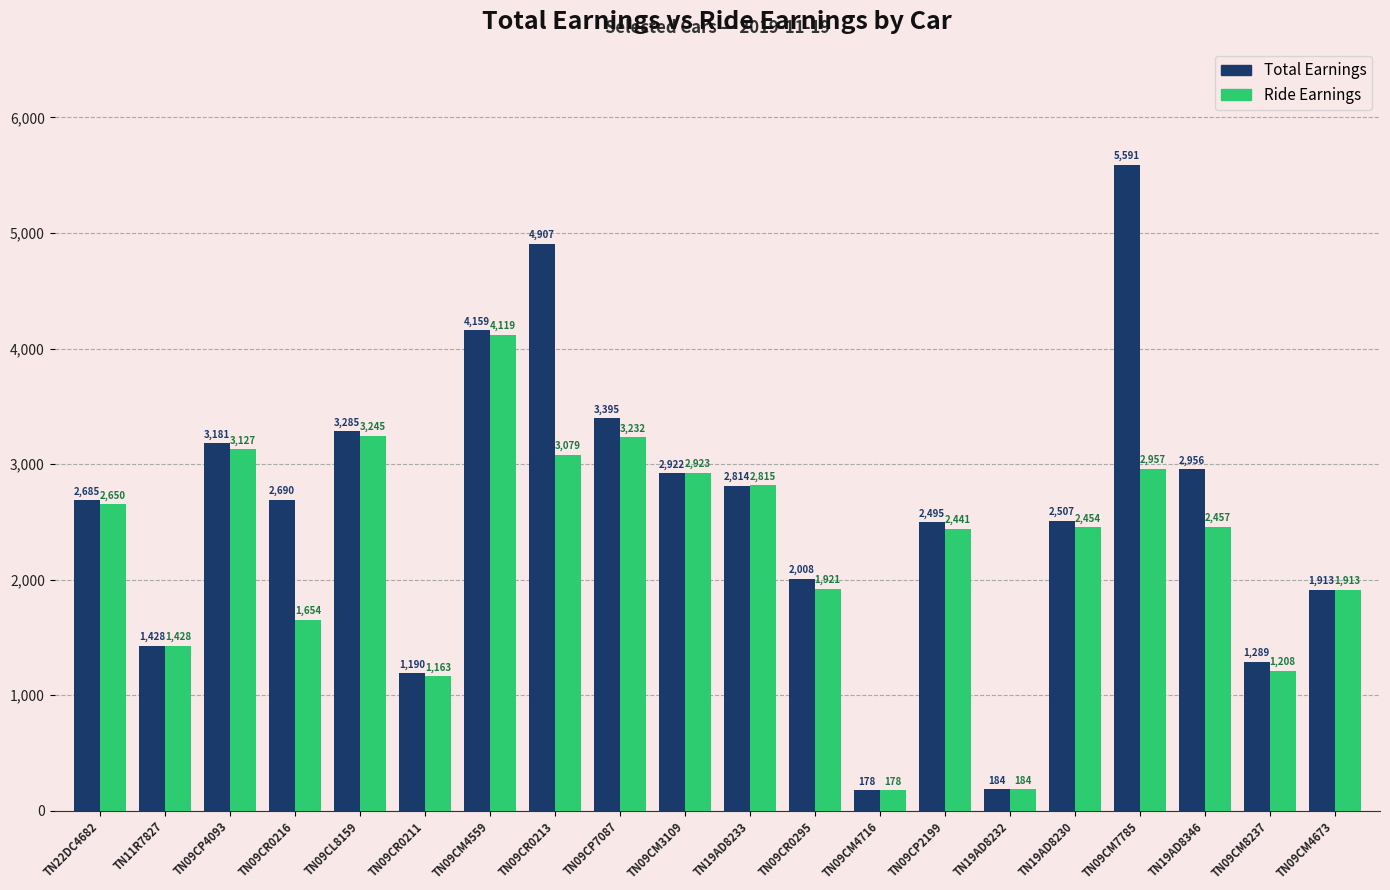

How many data points in Ride Earnings are less than 2457?

10